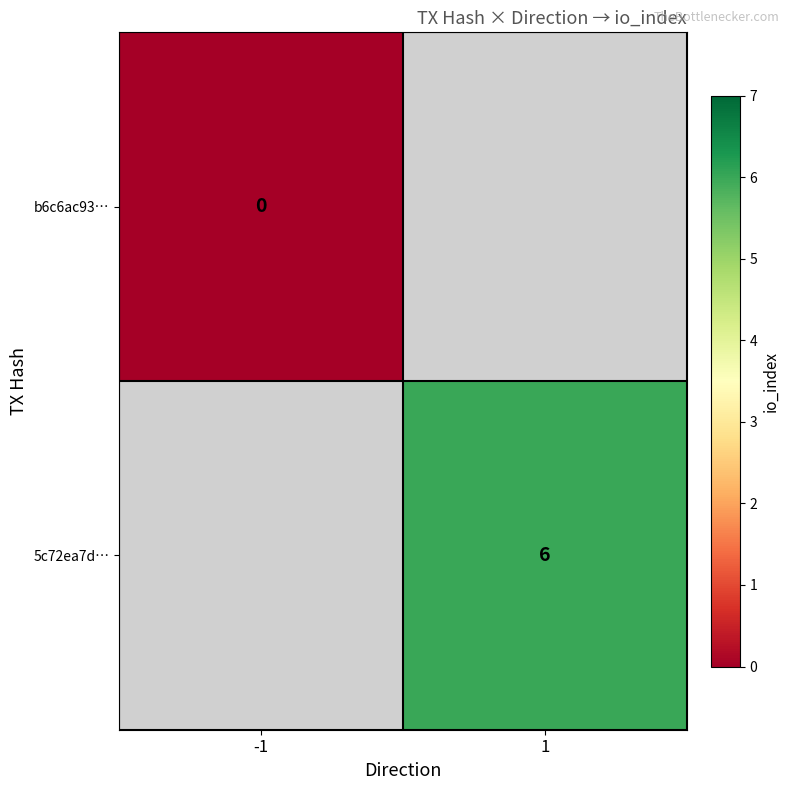

True or false: 5c72ea7d… has a value of 4 at 1.

False